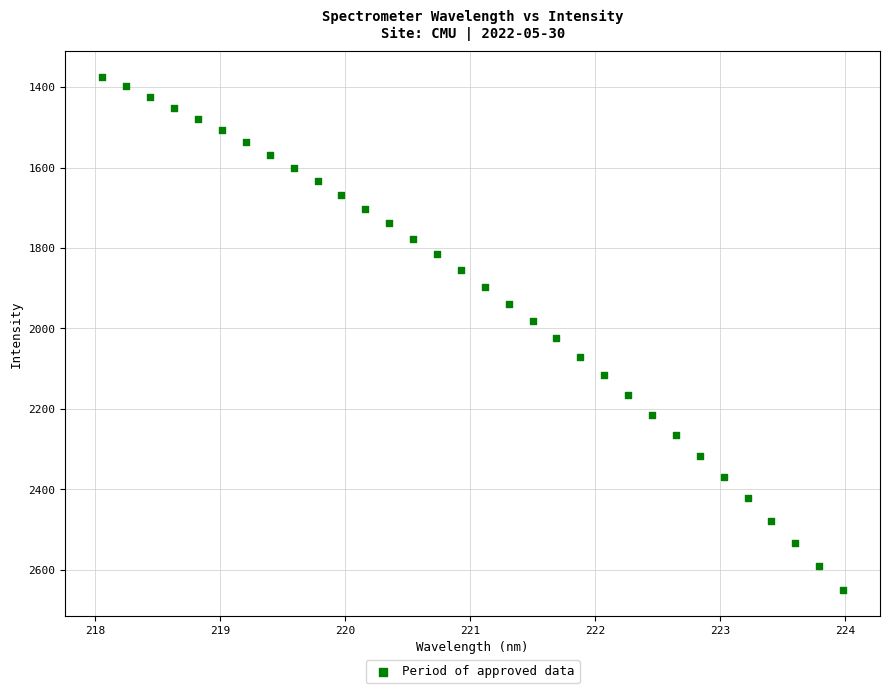

What is the range of X values (max minus min)?

5.9